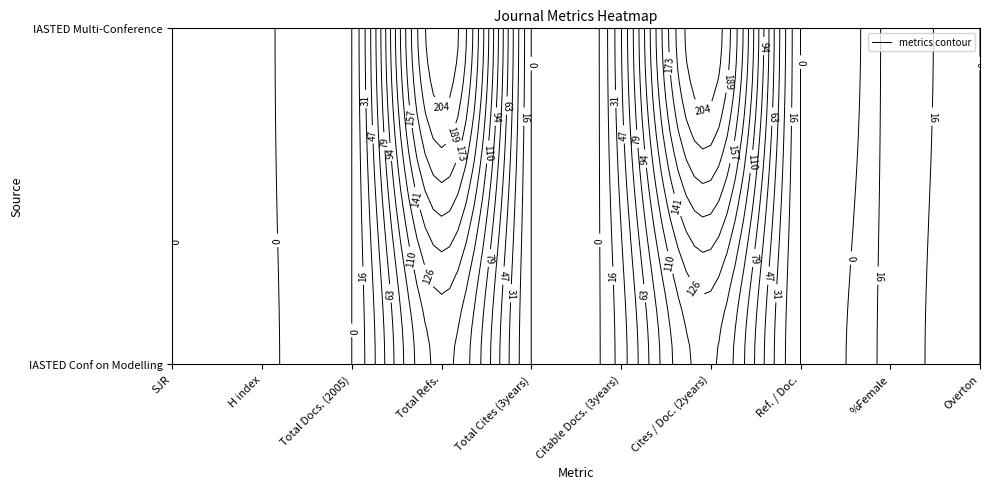

What is the sum of the IASTED Multi-Conference values at Citable Docs. (3years) and Total Refs.?

265